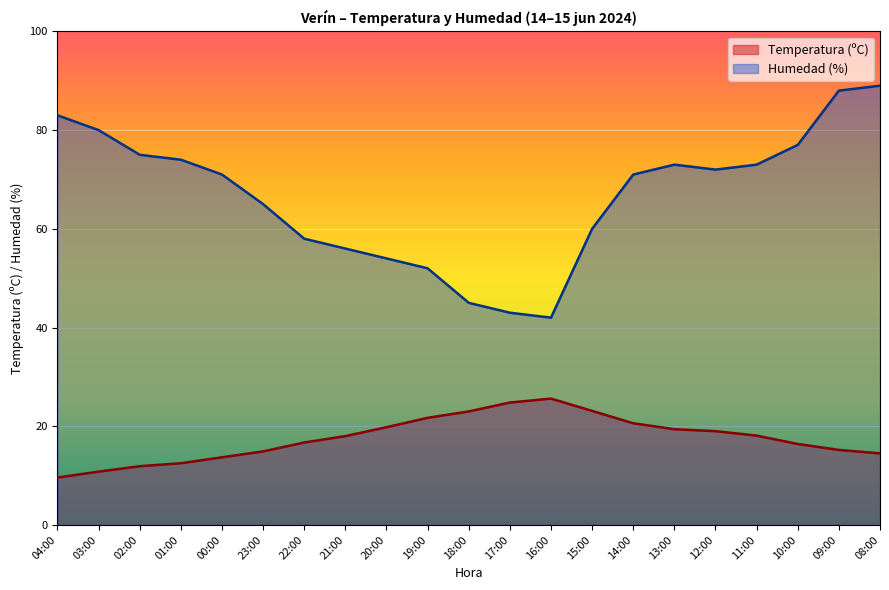

True or false: Humedad (%) and Temperatura (ºC) cross at least once.

False